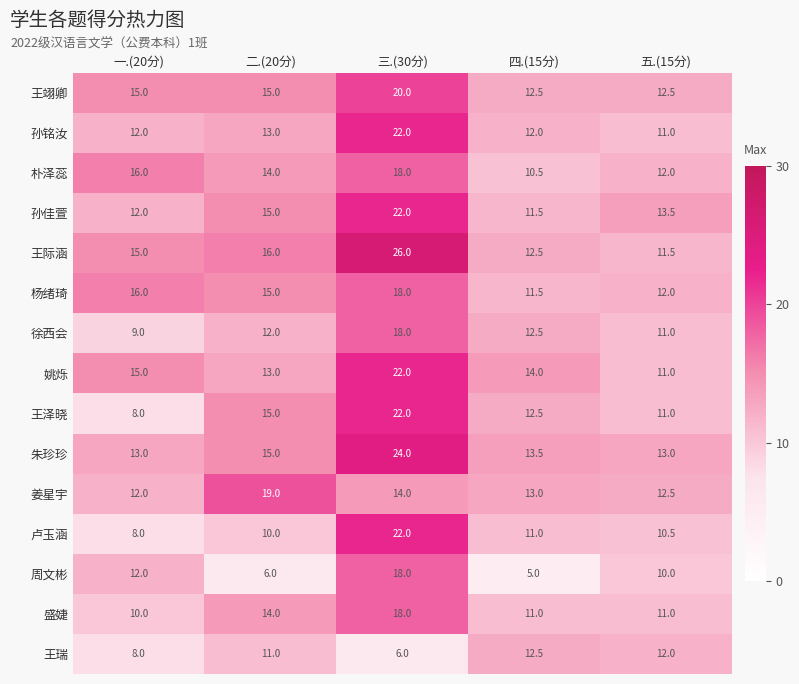

What is the maximum value for 徐西会?

18.0